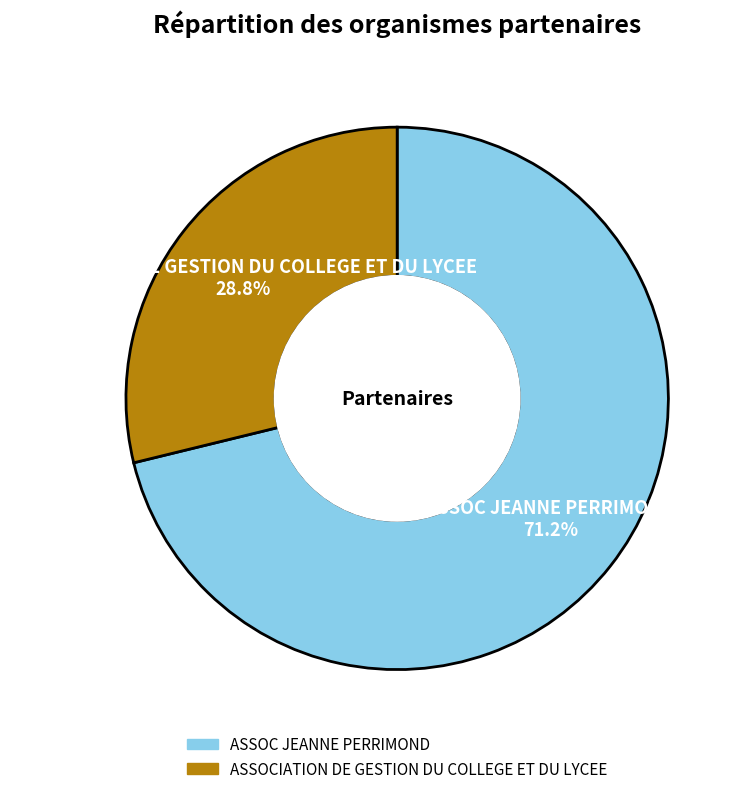

What is the majority slice?

ASSOC JEANNE PERRIMOND